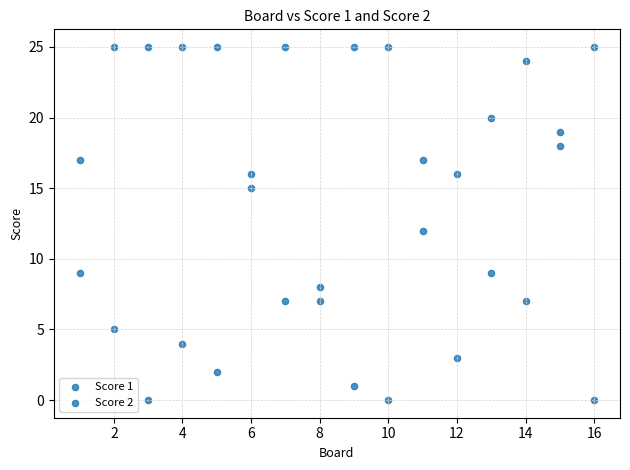

Count the number of points in this scatter plot.

32